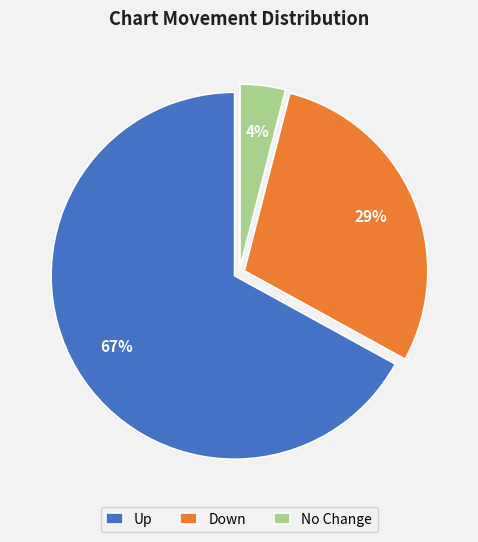

Does No Change account for over 50% of the chart?

No